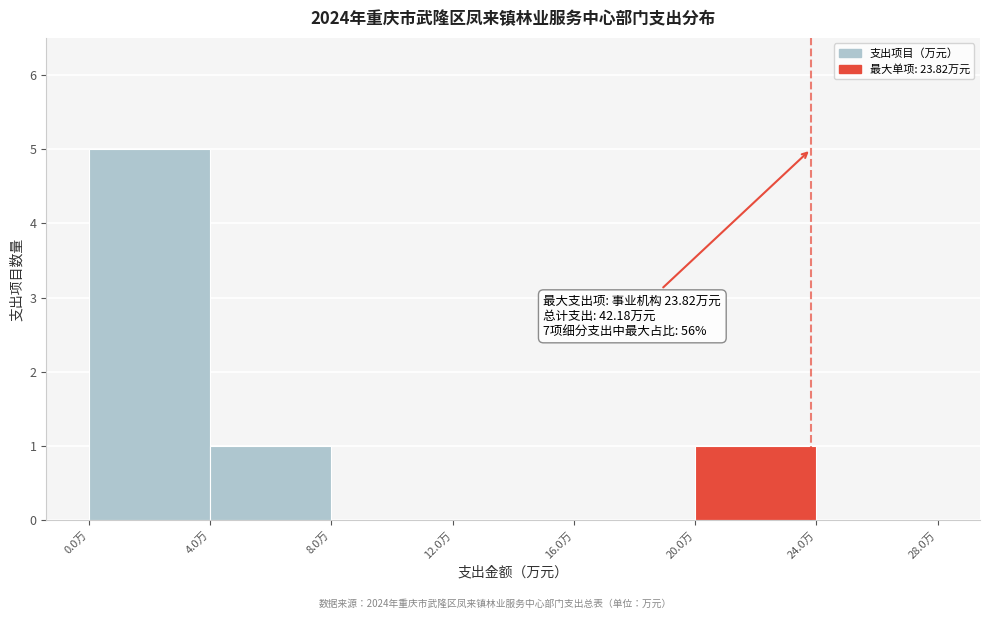

Over which range of the x-axis is the bar tallest?

0 to 4